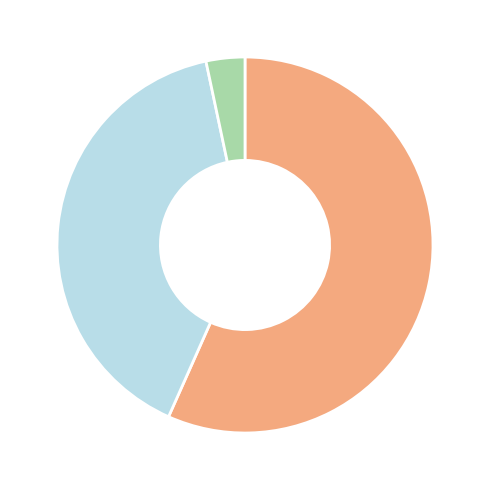

Is there any slice that represents more than half of the pie?

Yes